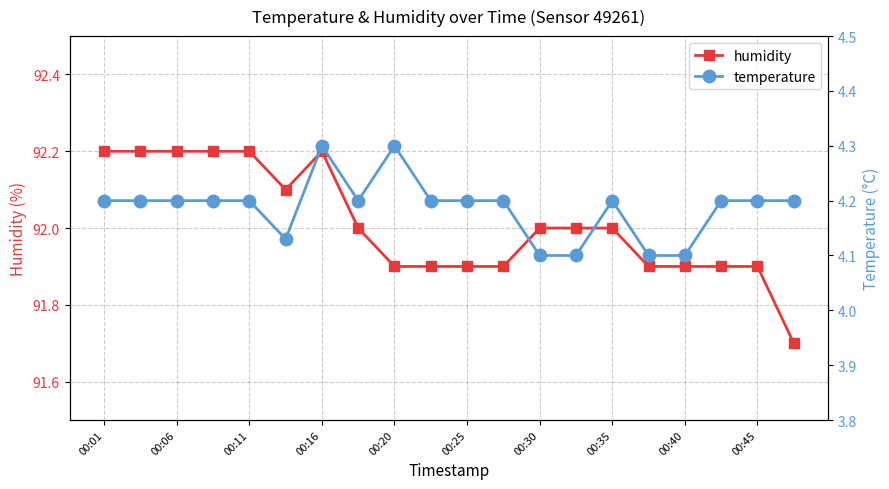

True or false: humidity has a value of 162.9 at 00:30.

False